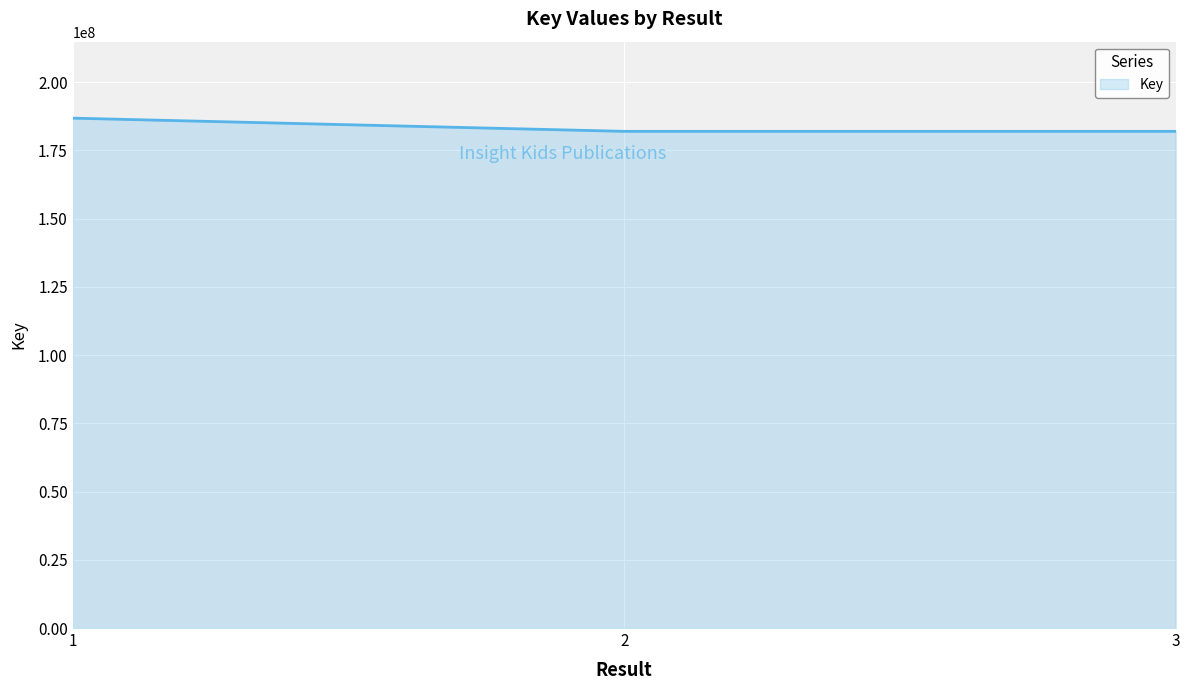

What is the approximate value at 2, to the nearest 100?

181958800